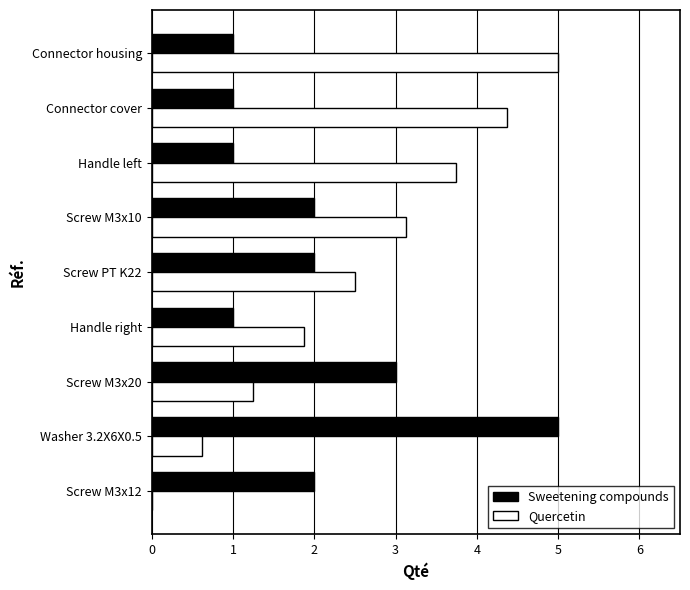

What is the maximum value for Sweetening compounds?

5.0